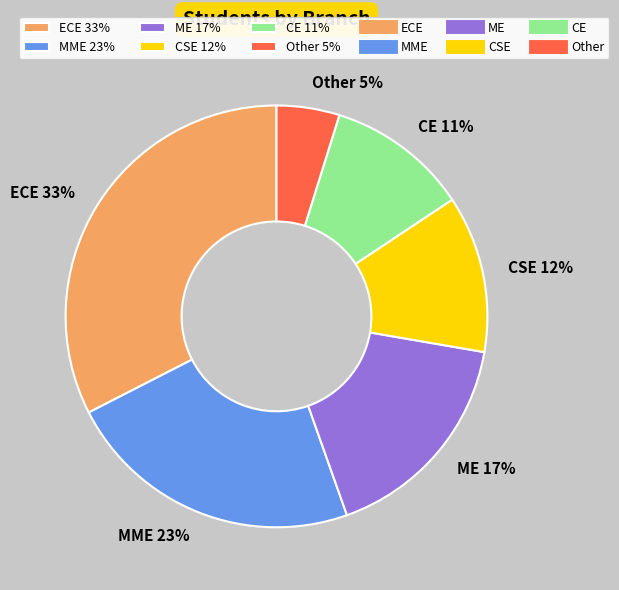

Does Other represent more than half of the total?

No